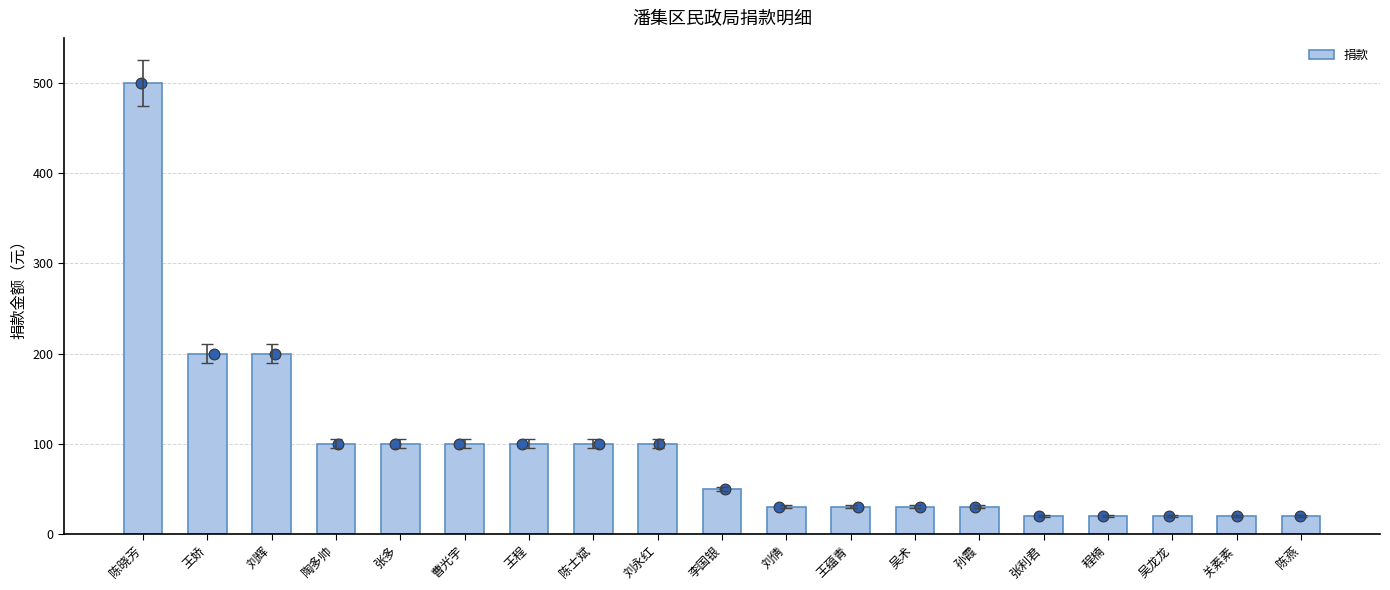

What is the change in value from 陈士斌 to 刘倩?

-70